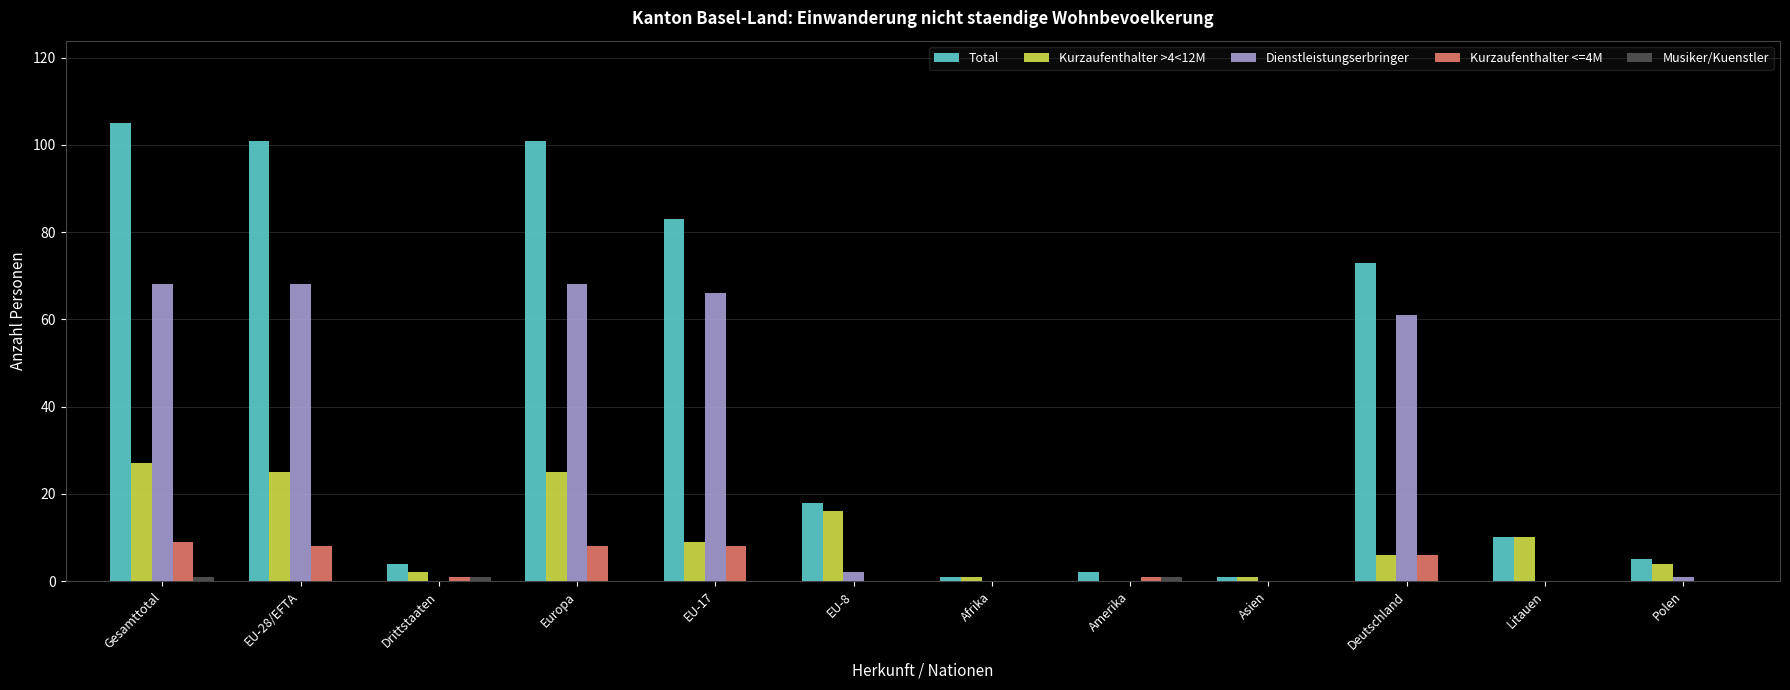

The Dienstleistungserbringer series shows 85 at Deutschland. True or false?

False